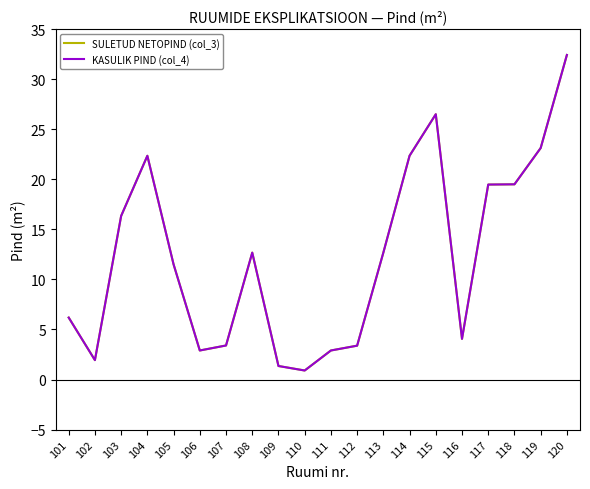

How many interior local peaks does the SULETUD NETOPIND (col_3) series have?

3